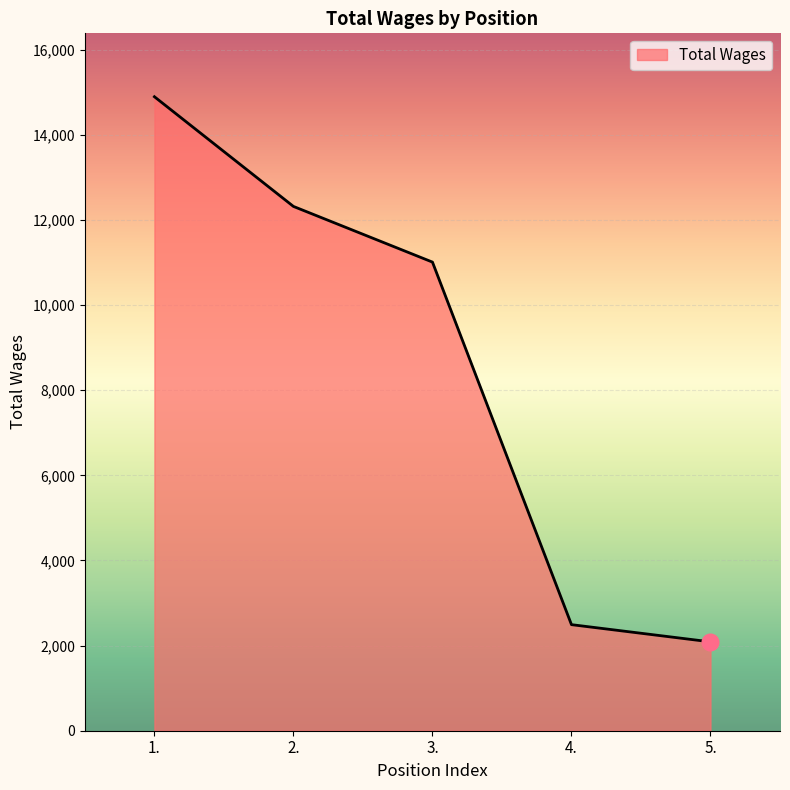

What is the ratio of the value at 1. to the value at 3.?

1.4